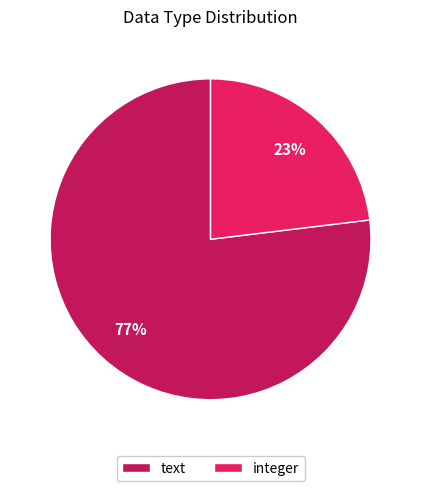

How many segments does this pie chart have?

2